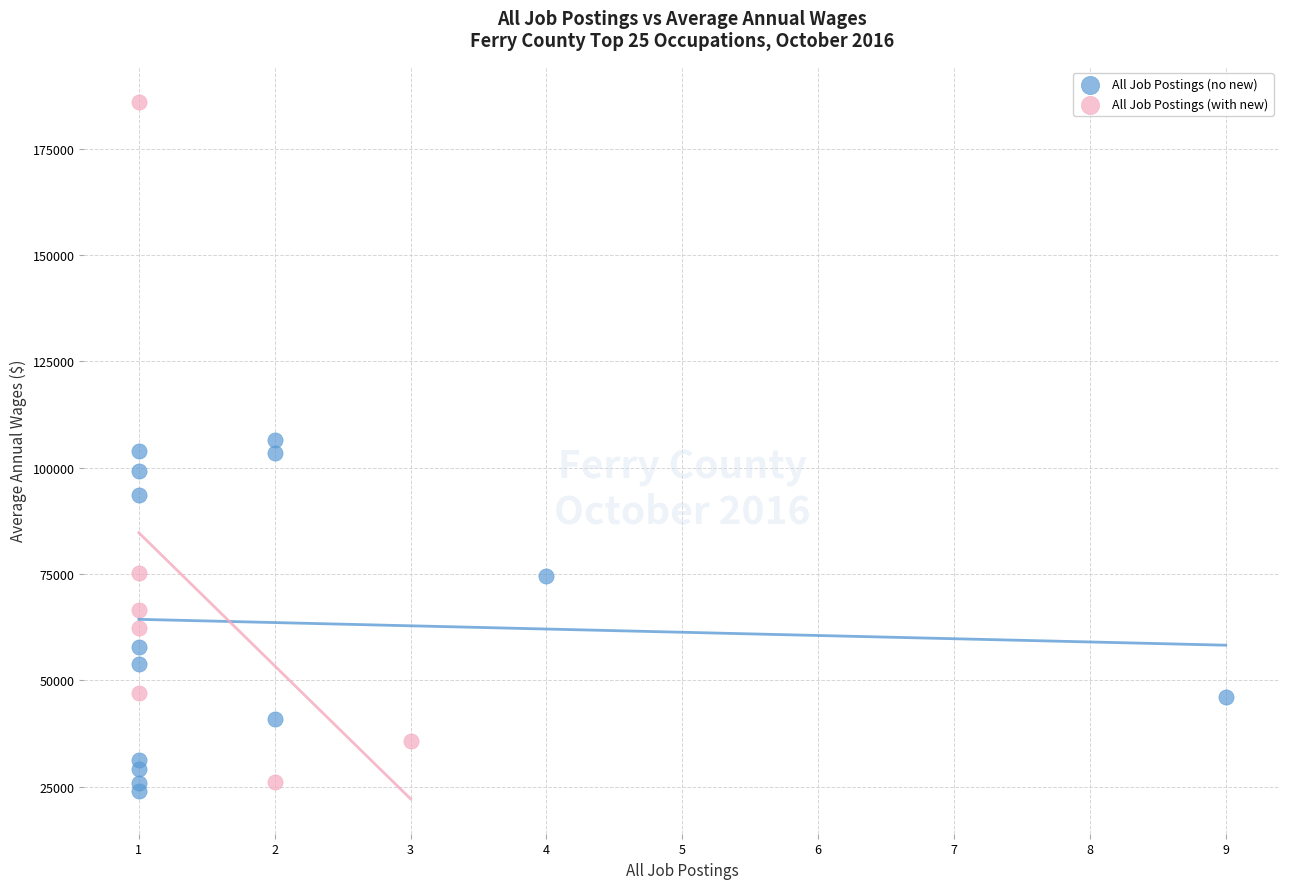

Which series reaches the minimum Y coordinate?

All Job Postings (no new)